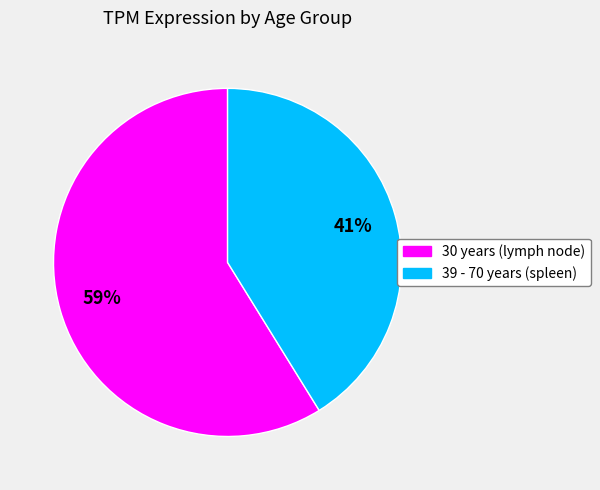

Does 39 - 70 years (spleen) represent more than half of the total?

No